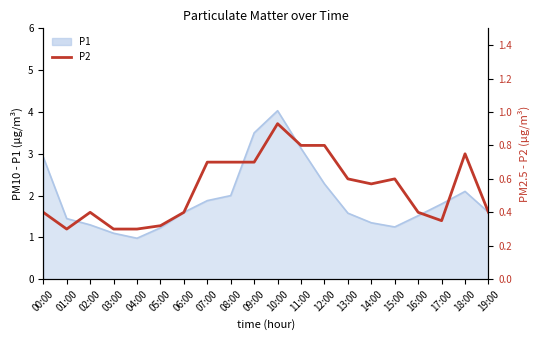

Reading left to right, list all the values displayed in this chart.

00:00=0.4	01:00=0.3	02:00=0.4	03:00=0.3	04:00=0.3	05:00=0.3	06:00=0.4	07:00=0.7	08:00=0.7	09:00=0.7	10:00=0.9	11:00=0.8	12:00=0.8	13:00=0.6	14:00=0.6	15:00=0.6	16:00=0.4	17:00=0.3	18:00=0.8	19:00=0.4